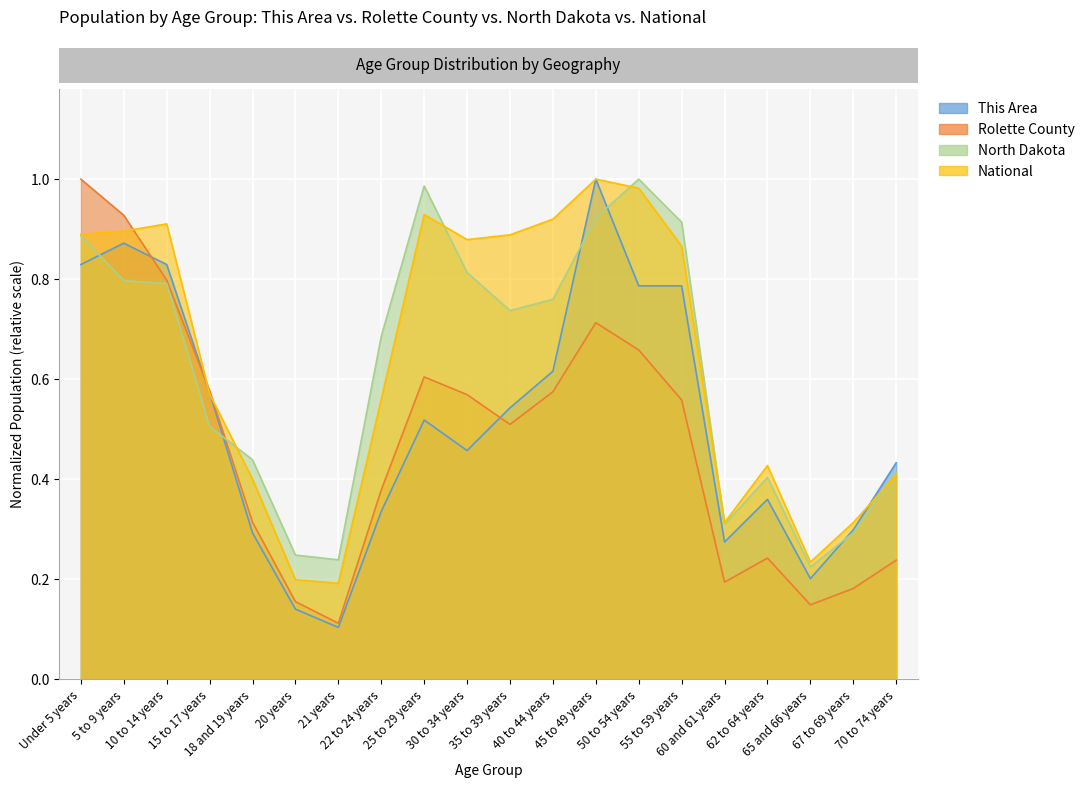

Rank the series by their maximum value, from highest to lowest.

This Area, Rolette County, North Dakota, National